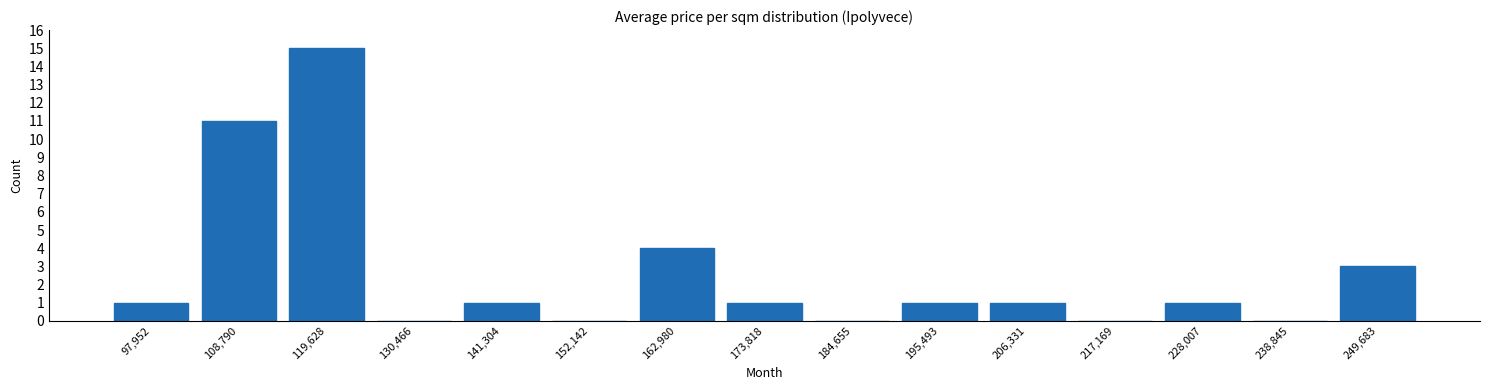

Reading left to right, list all the values displayed in this chart.

97,952=1	108,790=11	119,628=15	130,466=0	141,304=1	152,142=0	162,980=4	173,818=1	184,655=0	195,493=1	206,331=1	217,169=0	228,007=1	238,845=0	249,683=3